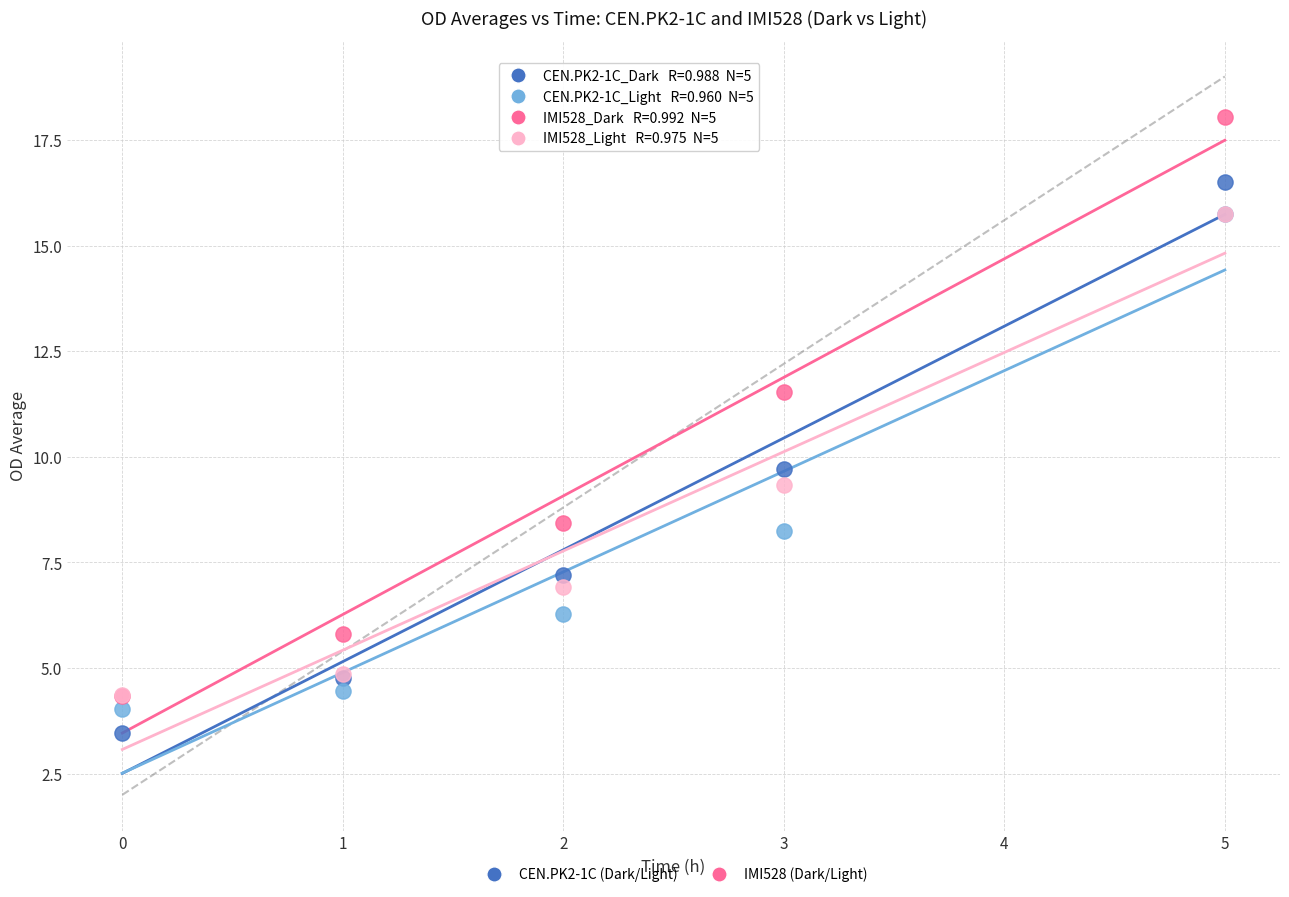

Across all series, what Y value is closest to 10?

9.7